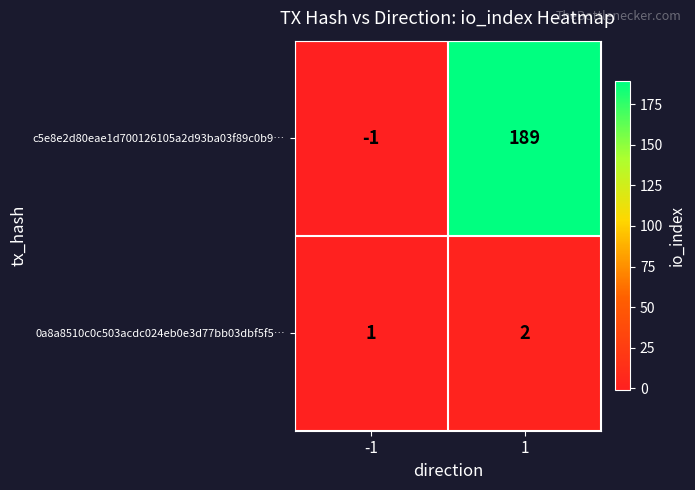

True or false: c5e8e2d80eae1d700126105a2d93ba03f89c0b9… has a value of 297 at 1.

False